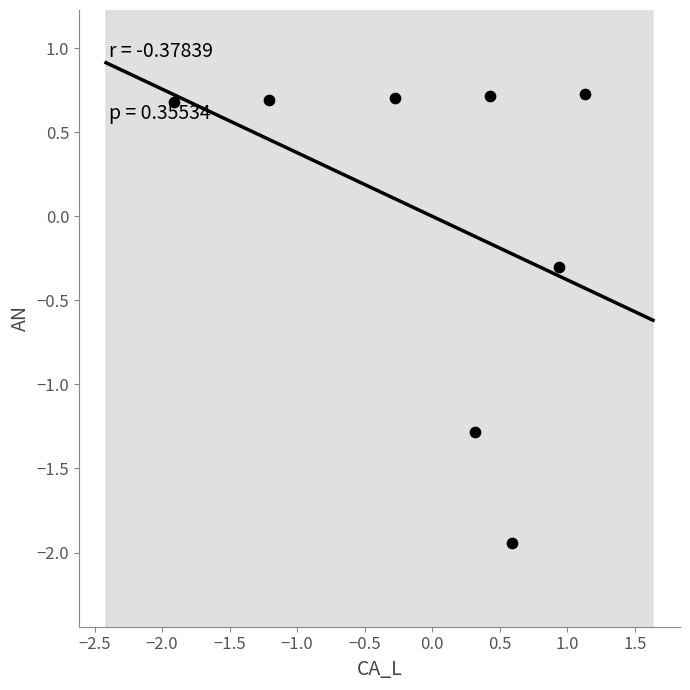

What is the range of Y values (max minus min)?

2.7